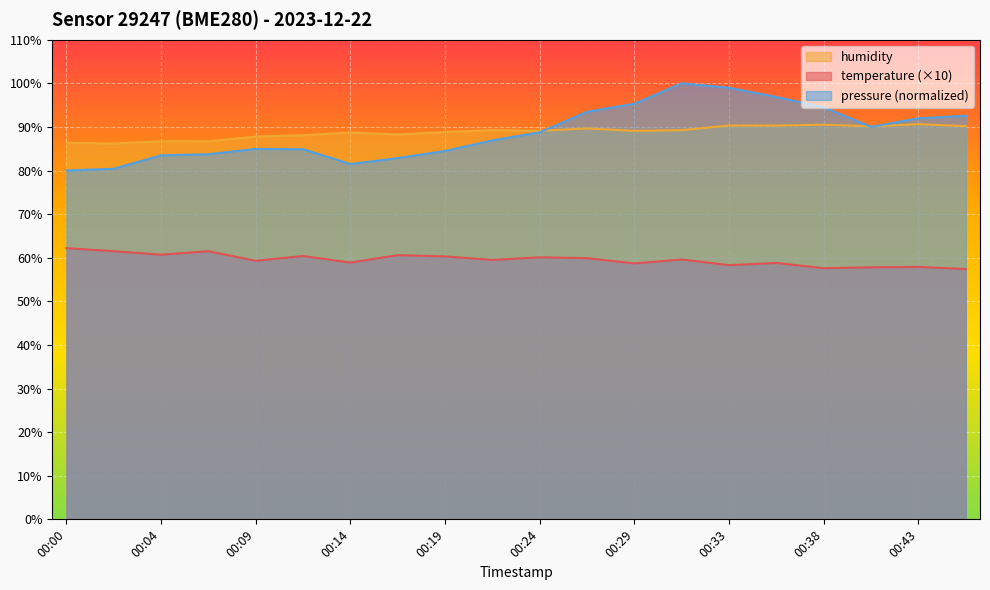

True or false: temperature and humidity intersect in this chart.

False